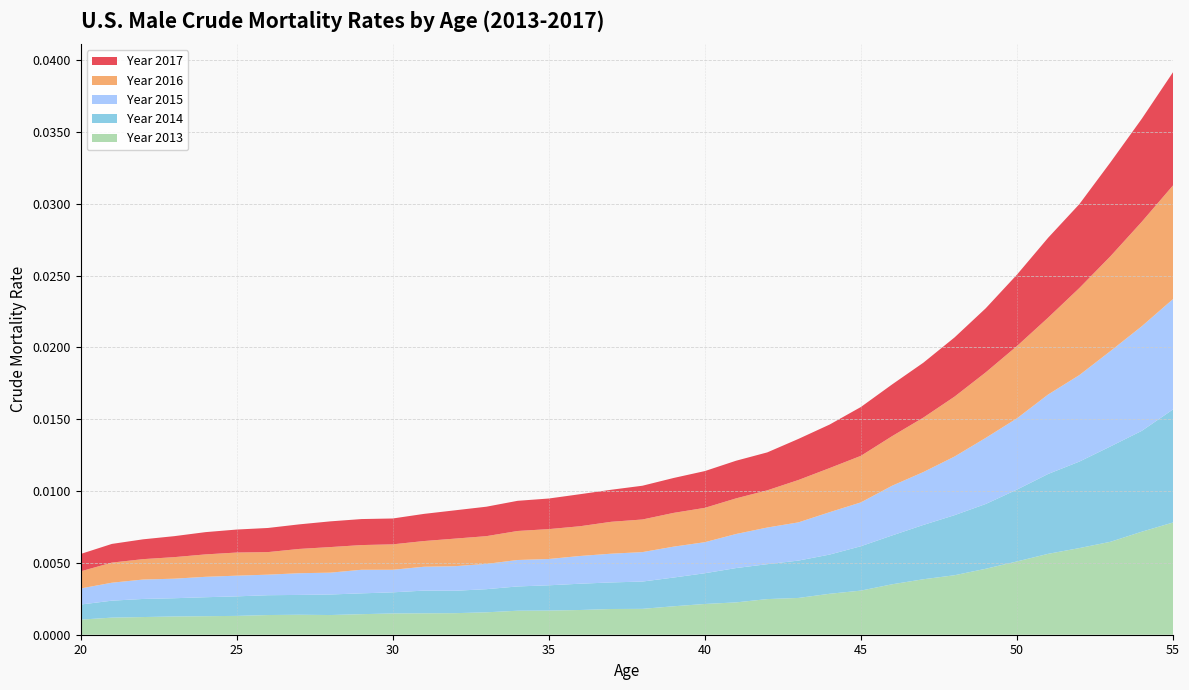

Reading right to left, list all the values displayed in this chart.

Year 2013: 55=0.0	54=0.0	53=0.0	52=0.0	51=0.0	50=0.0	49=0.0	48=0.0	47=0.0	46=0.0	45=0.0	44=0.0	43=0.0	42=0.0	41=0.0	40=0.0	39=0.0	38=0.0	37=0.0	36=0.0	35=0.0	34=0.0	33=0.0	32=0.0	31=0.0	30=0.0	29=0.0	28=0.0	27=0.0	26=0.0	25=0.0	24=0.0	23=0.0	22=0.0	21=0.0	20=0.0
Year 2014: 55=0.0	54=0.0	53=0.0	52=0.0	51=0.0	50=0.0	49=0.0	48=0.0	47=0.0	46=0.0	45=0.0	44=0.0	43=0.0	42=0.0	41=0.0	40=0.0	39=0.0	38=0.0	37=0.0	36=0.0	35=0.0	34=0.0	33=0.0	32=0.0	31=0.0	30=0.0	29=0.0	28=0.0	27=0.0	26=0.0	25=0.0	24=0.0	23=0.0	22=0.0	21=0.0	20=0.0
Year 2015: 55=0.0	54=0.0	53=0.0	52=0.0	51=0.0	50=0.0	49=0.0	48=0.0	47=0.0	46=0.0	45=0.0	44=0.0	43=0.0	42=0.0	41=0.0	40=0.0	39=0.0	38=0.0	37=0.0	36=0.0	35=0.0	34=0.0	33=0.0	32=0.0	31=0.0	30=0.0	29=0.0	28=0.0	27=0.0	26=0.0	25=0.0	24=0.0	23=0.0	22=0.0	21=0.0	20=0.0
Year 2016: 55=0.0	54=0.0	53=0.0	52=0.0	51=0.0	50=0.0	49=0.0	48=0.0	47=0.0	46=0.0	45=0.0	44=0.0	43=0.0	42=0.0	41=0.0	40=0.0	39=0.0	38=0.0	37=0.0	36=0.0	35=0.0	34=0.0	33=0.0	32=0.0	31=0.0	30=0.0	29=0.0	28=0.0	27=0.0	26=0.0	25=0.0	24=0.0	23=0.0	22=0.0	21=0.0	20=0.0
Year 2017: 55=0.0	54=0.0	53=0.0	52=0.0	51=0.0	50=0.0	49=0.0	48=0.0	47=0.0	46=0.0	45=0.0	44=0.0	43=0.0	42=0.0	41=0.0	40=0.0	39=0.0	38=0.0	37=0.0	36=0.0	35=0.0	34=0.0	33=0.0	32=0.0	31=0.0	30=0.0	29=0.0	28=0.0	27=0.0	26=0.0	25=0.0	24=0.0	23=0.0	22=0.0	21=0.0	20=0.0